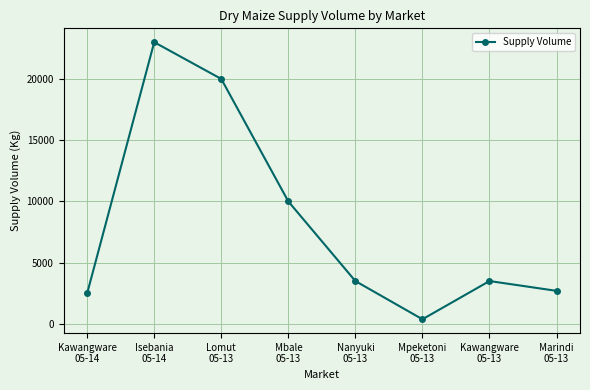

What is the label of the 3rd point from the right?

Mpeketoni
05-13